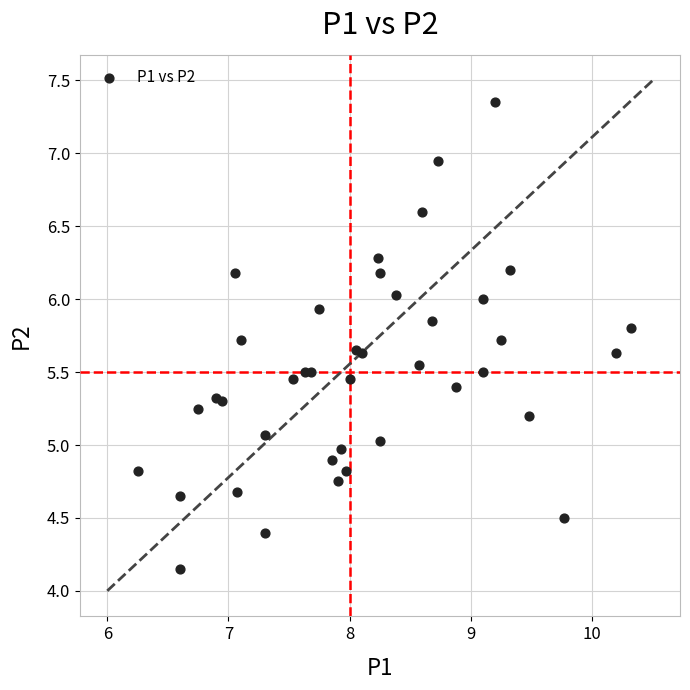

What is the range of X values (max minus min)?

4.1